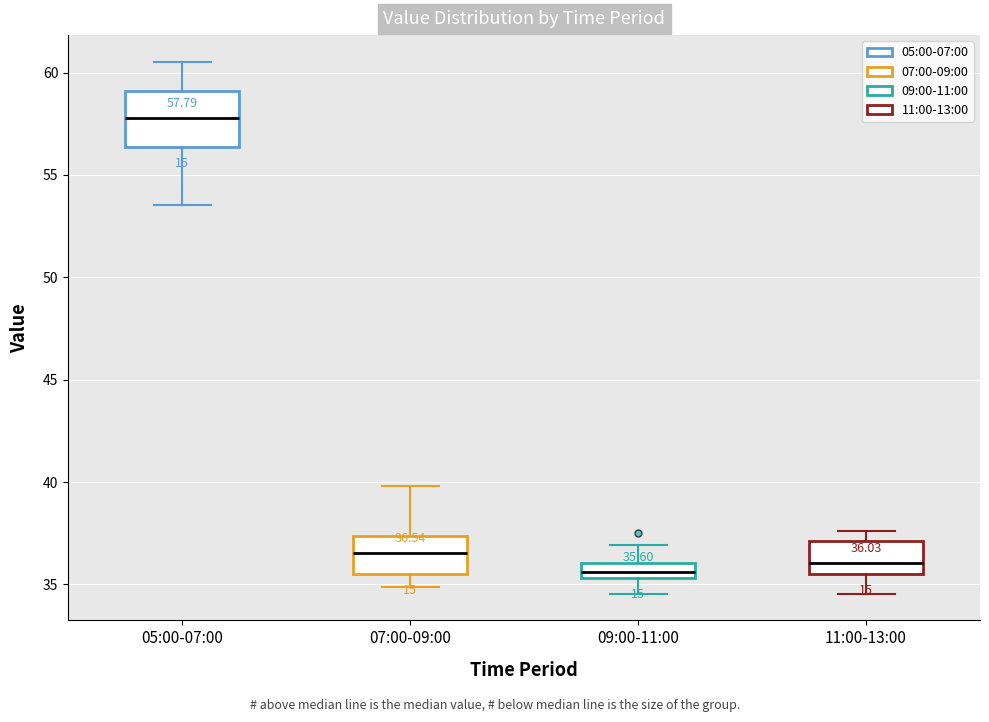

Comparing the boxes themselves (not the whiskers), which one is the tallest?

05:00-07:00